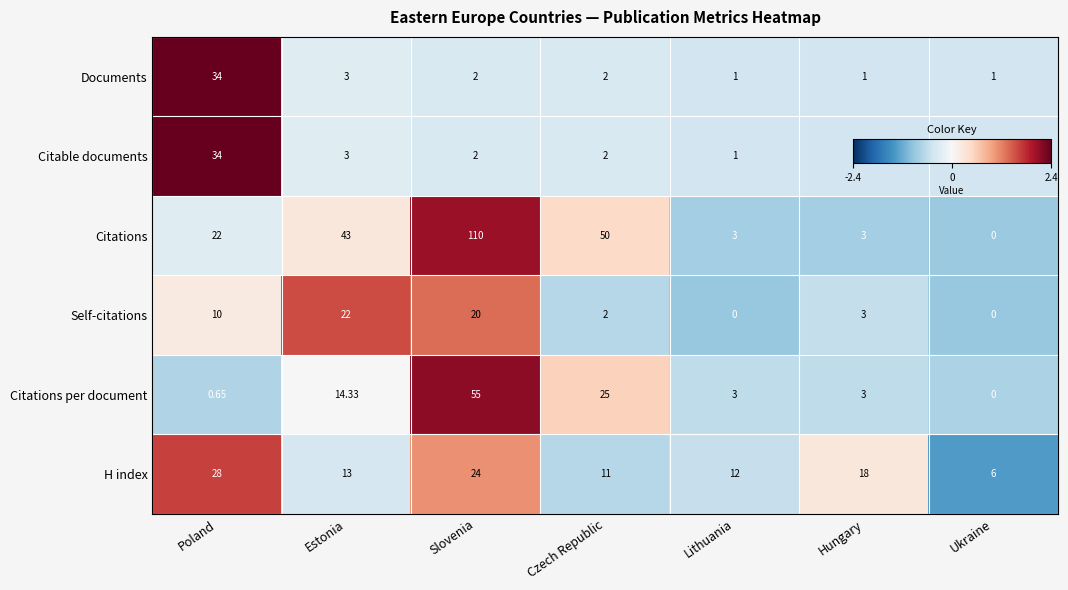

Count the number of categories in the chart.

7